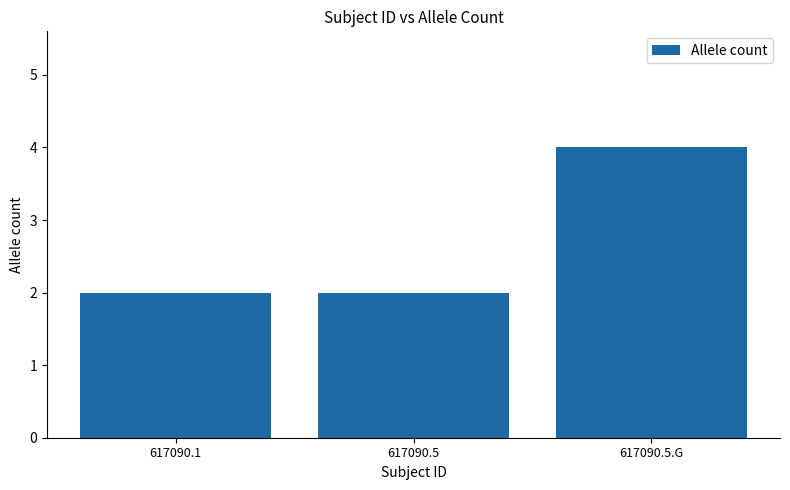

True or false: the data shows 4 at 617090.5.G.

True